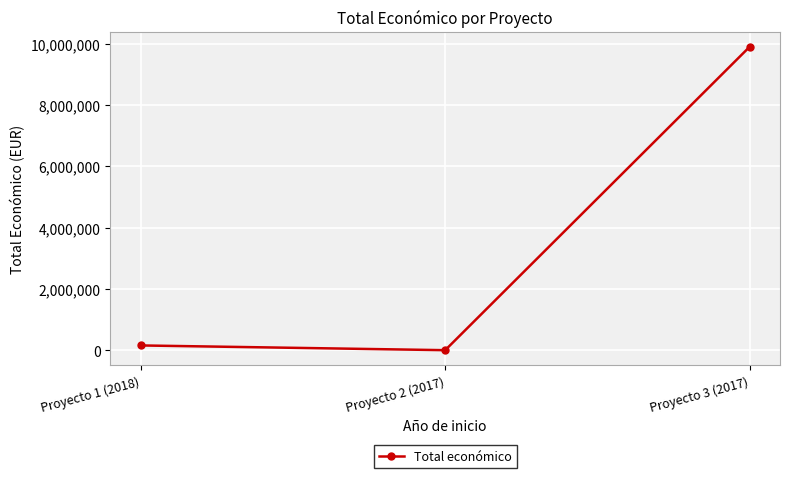

What is the label of the 2nd point from the right?

Proyecto 2 (2017)